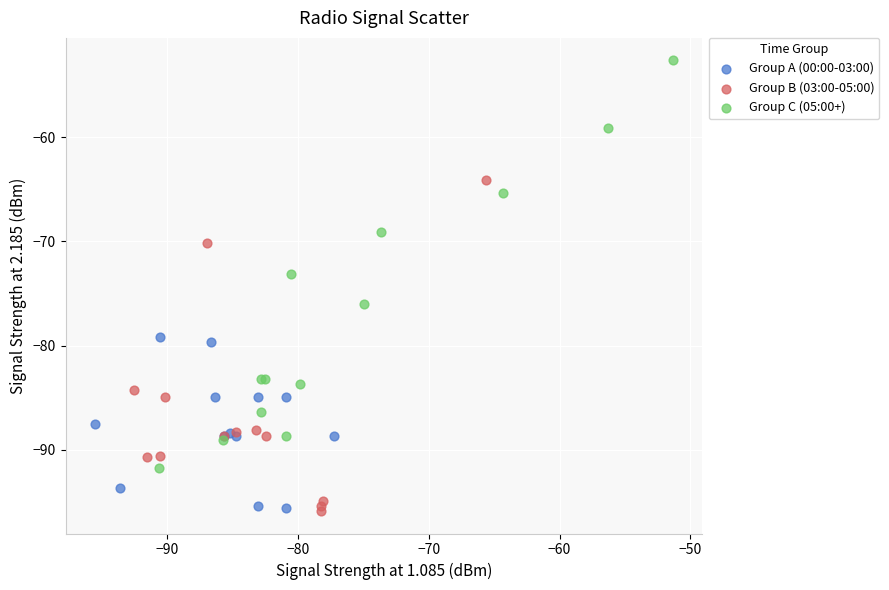

Which series reaches the maximum Y coordinate?

Group C (05:00+)